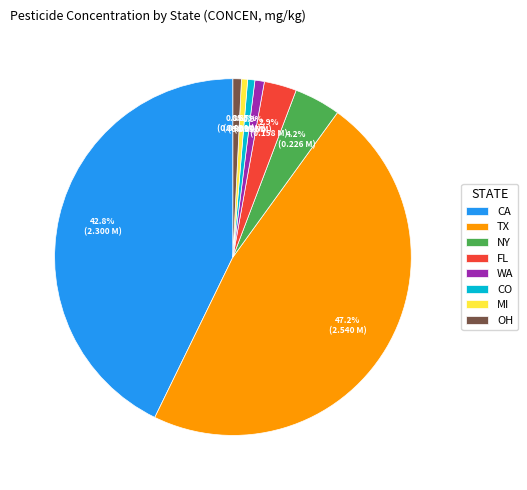

Which slice is the largest?

TX